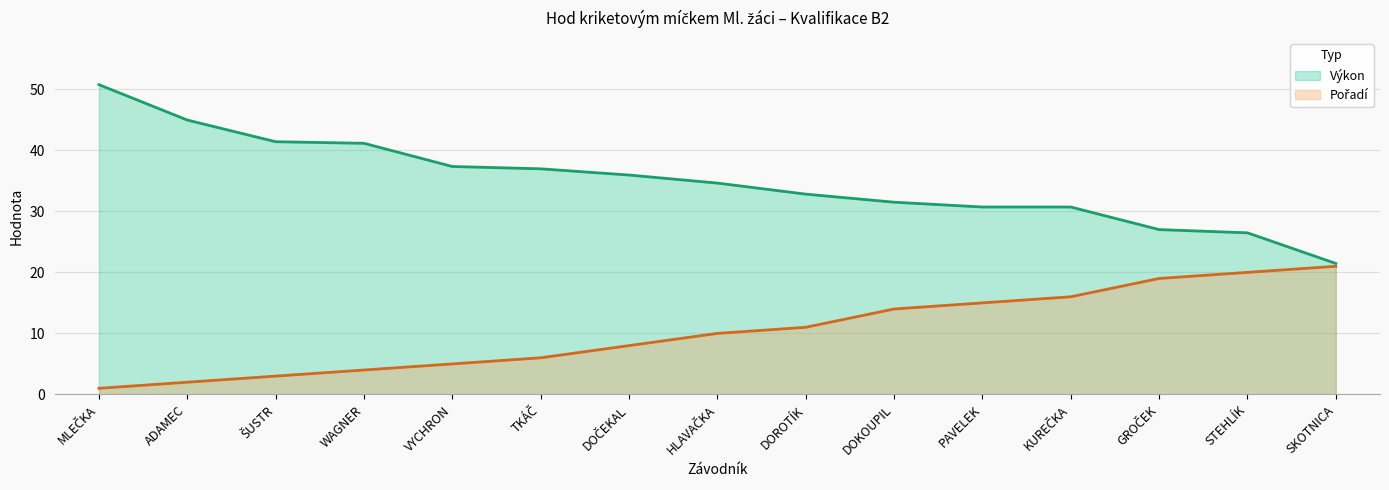

Reading right to left, transcribe all the data shown in this chart.

Výkon: SKOTNICA=21.5	STEHLÍK=26.5	GROČEK=27.0	KUREČKA=30.7	PAVELEK=30.7	DOKOUPIL=31.5	DOROTÍK=32.8	HLAVAČKA=34.6	DOČEKAL=36.0	TKÁČ=37.0	VYCHRON=37.4	WAGNER=41.1	ŠUSTR=41.4	ADAMEC=45.0	MLEČKA=50.8
Pořadí: SKOTNICA=21.0	STEHLÍK=20.0	GROČEK=19.0	KUREČKA=16.0	PAVELEK=15.0	DOKOUPIL=14.0	DOROTÍK=11.0	HLAVAČKA=10.0	DOČEKAL=8.0	TKÁČ=6.0	VYCHRON=5.0	WAGNER=4.0	ŠUSTR=3.0	ADAMEC=2.0	MLEČKA=1.0